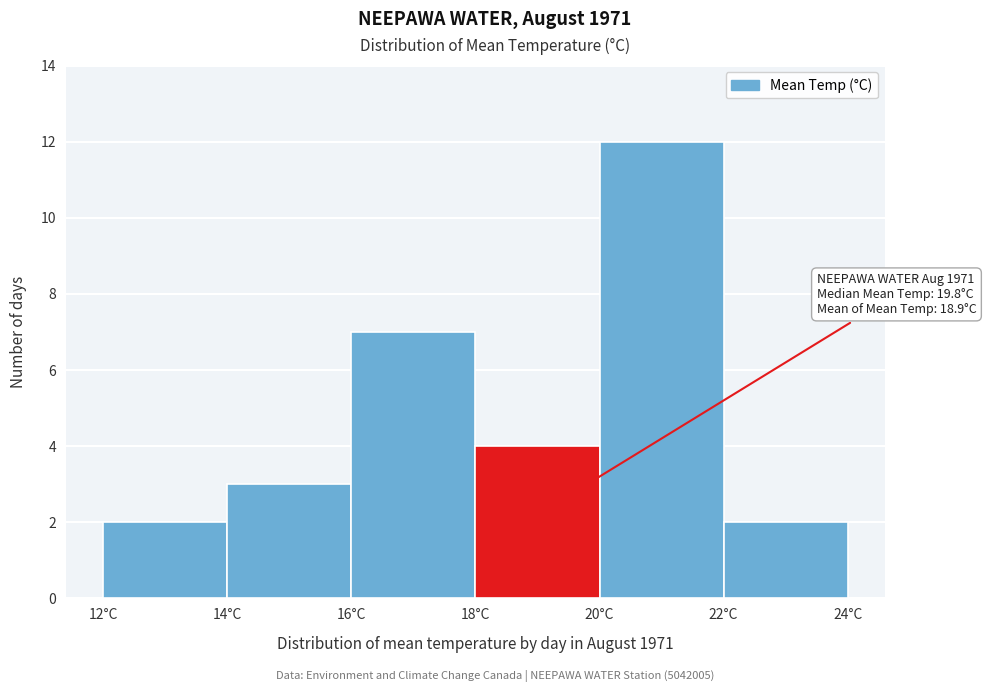

Which range on the x-axis has the tallest bar?

20 to 22